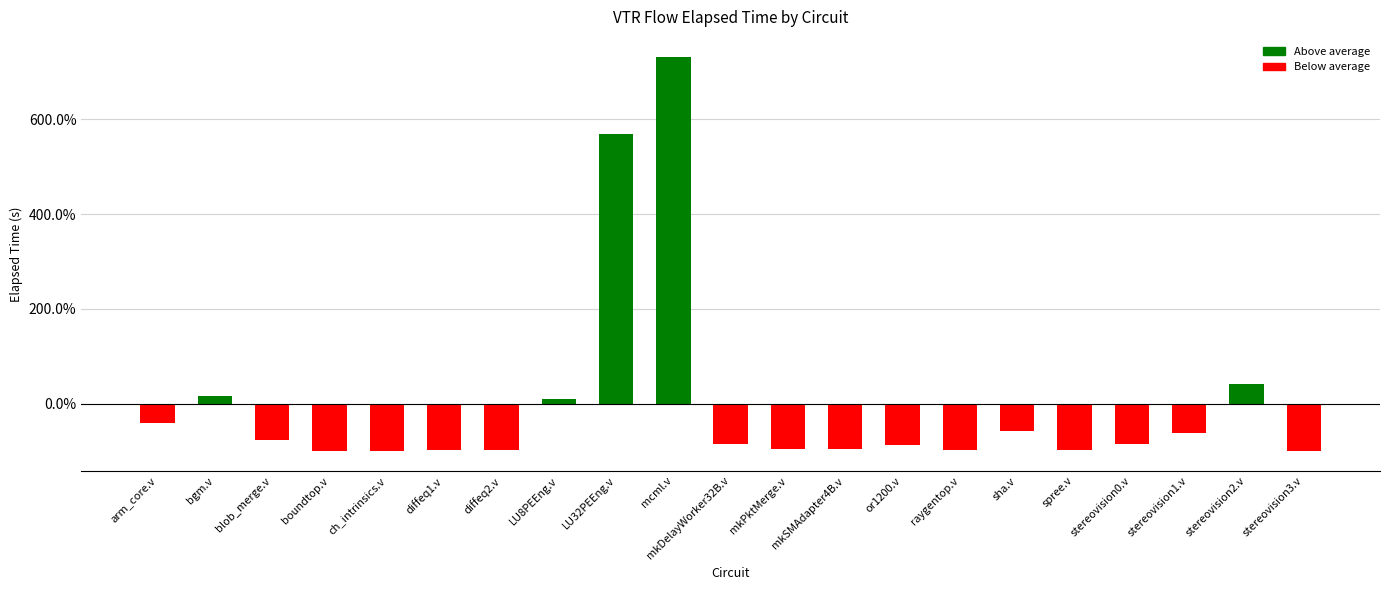

What is the difference between the second highest and second lowest values?

668.2